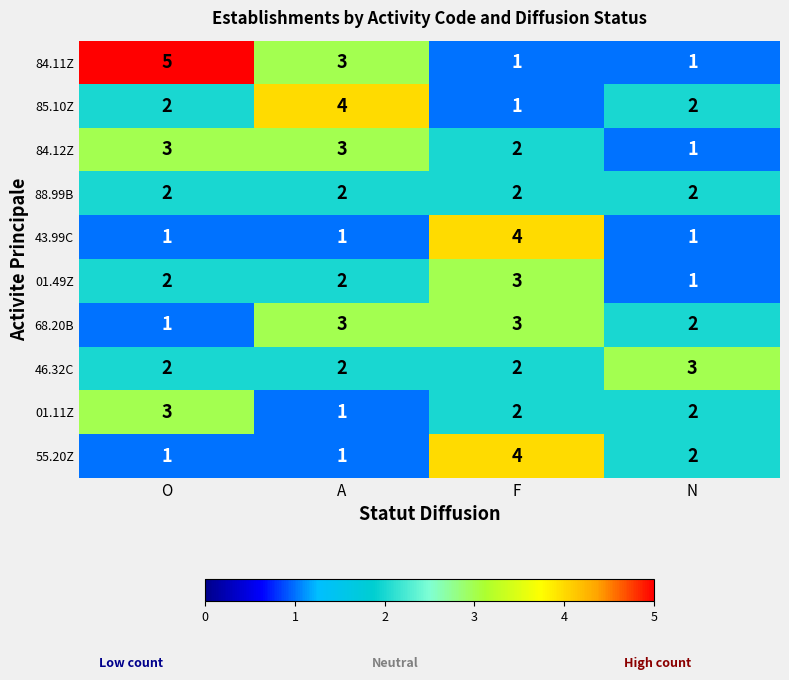

Which category has the highest value in the 01.49Z series?

F